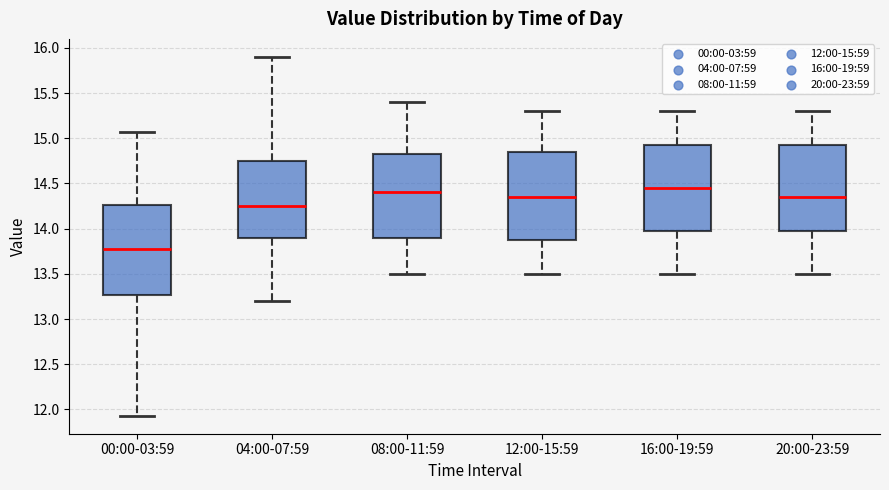

Reading left to right, read every box against the y-axis: the position of its median line, the range the box covers, and the ends of its whiskers. The values are not printed on the chart, so give them approximately, as read against the axis.

00:00-03:59: median 13.80, box 13.25 to 14.25, whiskers 11.95 to 15.05
04:00-07:59: median 14.25, box 13.90 to 14.75, whiskers 13.20 to 15.90
08:00-11:59: median 14.40, box 13.90 to 14.85, whiskers 13.50 to 15.40
12:00-15:59: median 14.35, box 13.90 to 14.85, whiskers 13.50 to 15.30
16:00-19:59: median 14.45, box 14.00 to 14.95, whiskers 13.50 to 15.30
20:00-23:59: median 14.35, box 14.00 to 14.95, whiskers 13.50 to 15.30